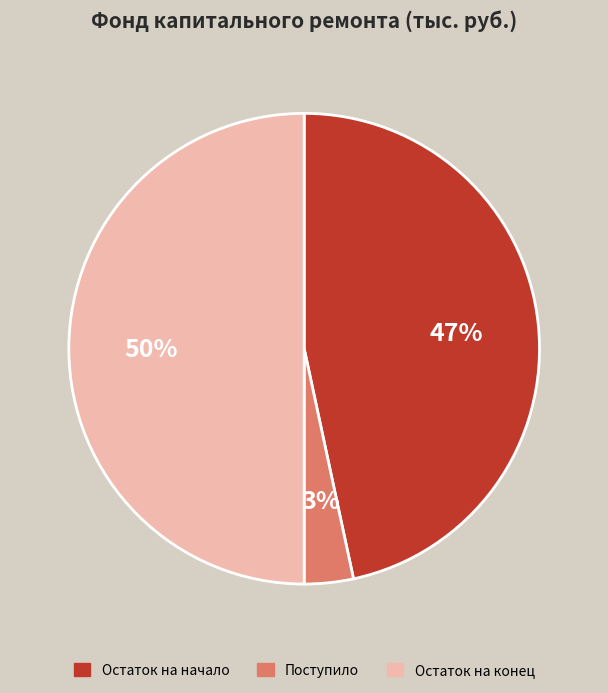

How many slices are in this pie chart?

3